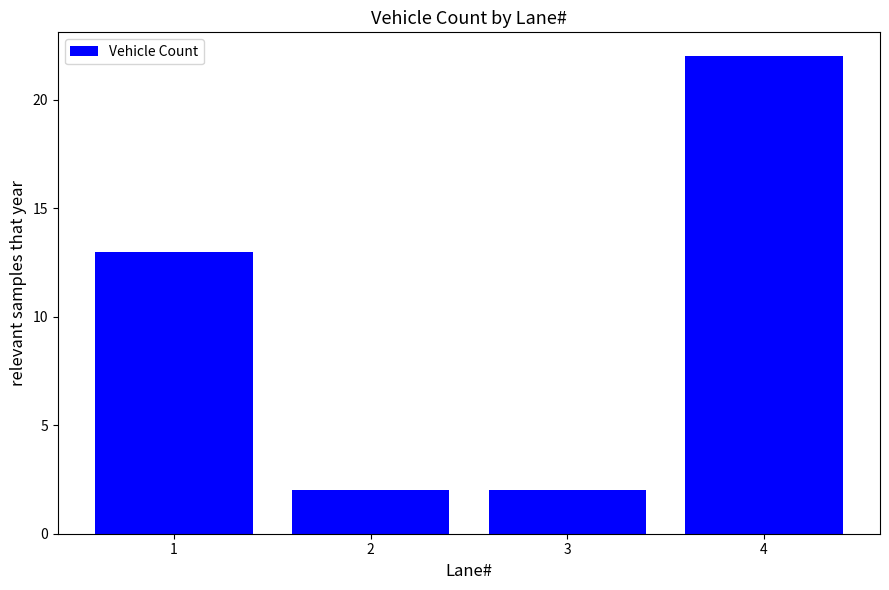

Reading right to left, extract all data points from this chart.

4=22	3=2	2=2	1=13